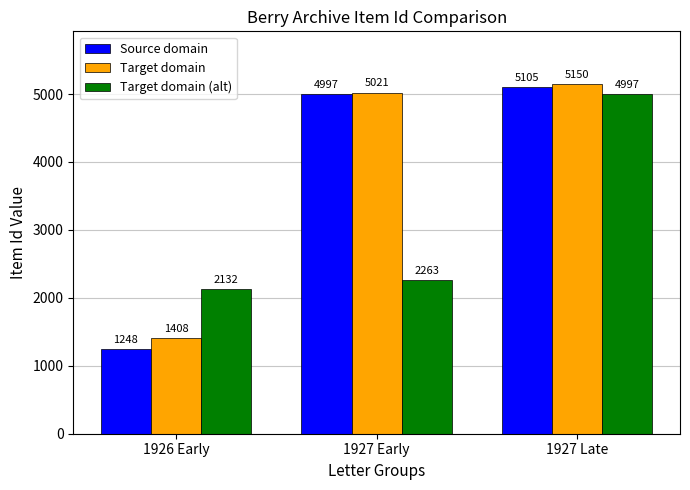

Rank the series by their maximum value, from highest to lowest.

Target domain, Source domain, Target domain (alt)